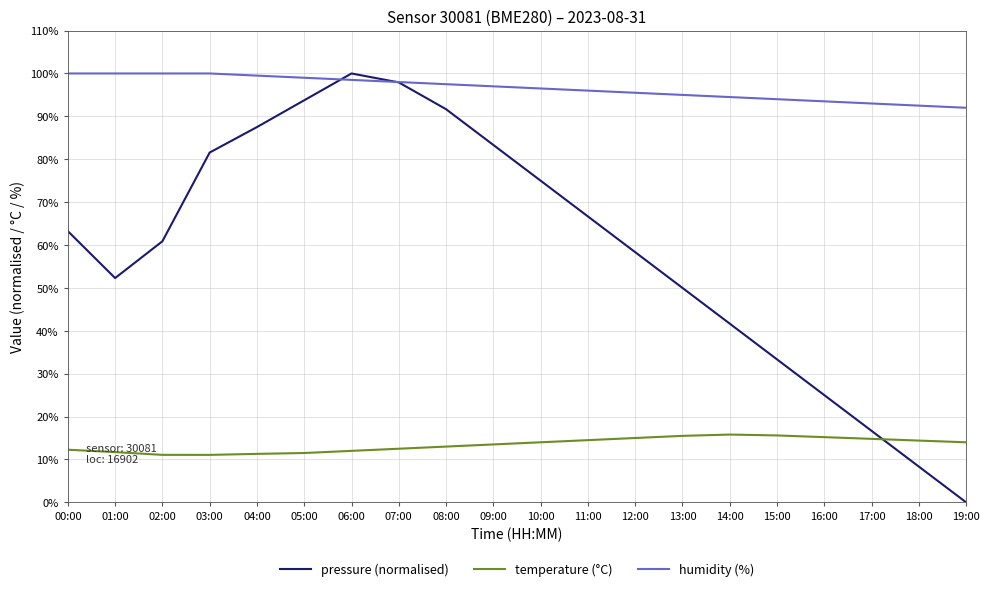

What is the spread (max minus min) of values at 17:00?

78.2